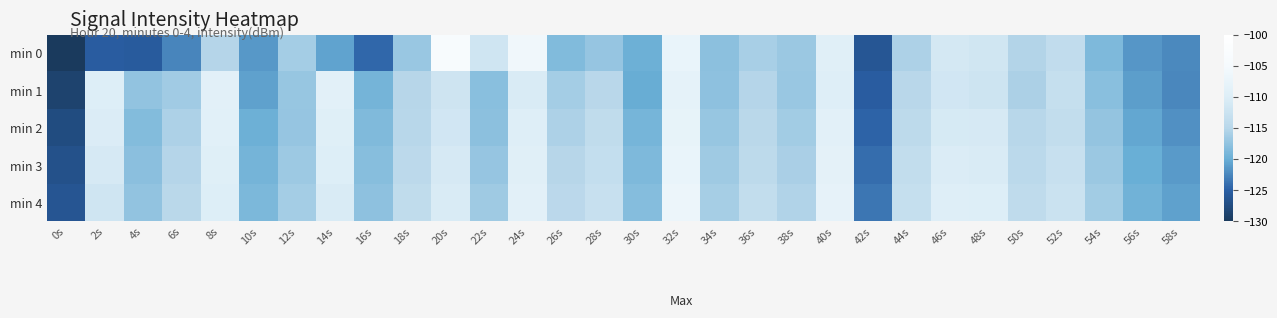

How many data points in min 2 are less than -115?

15